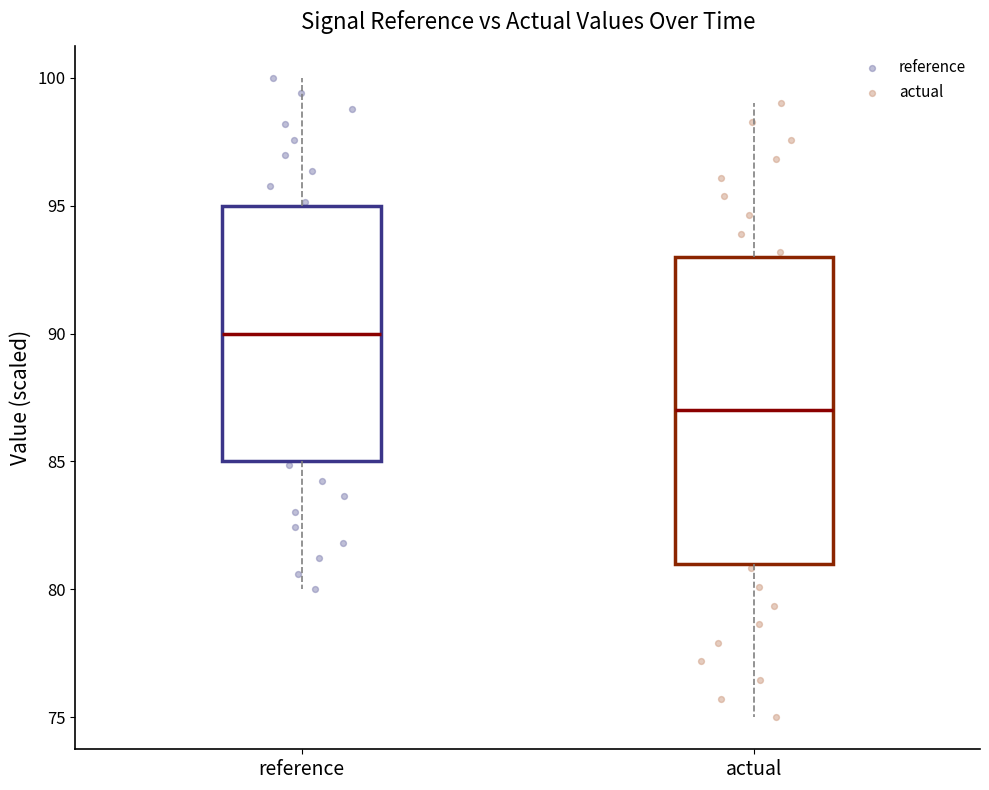

Which box is the tallest, from its lower edge to its upper edge?

actual